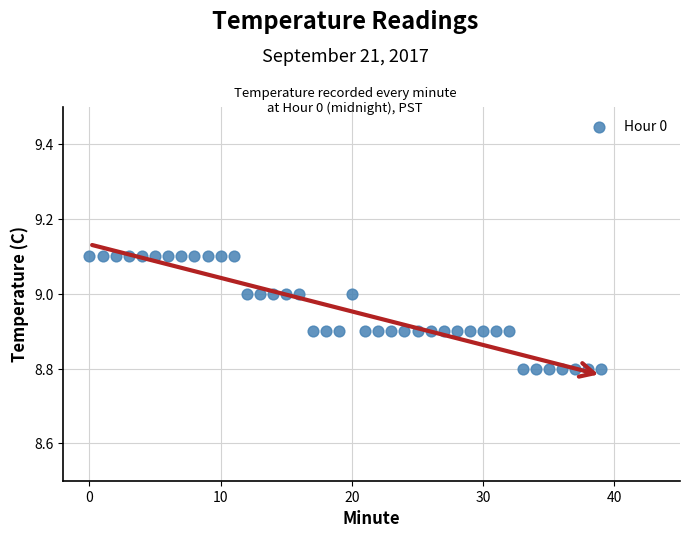

What is the range of Y values (max minus min)?

0.3